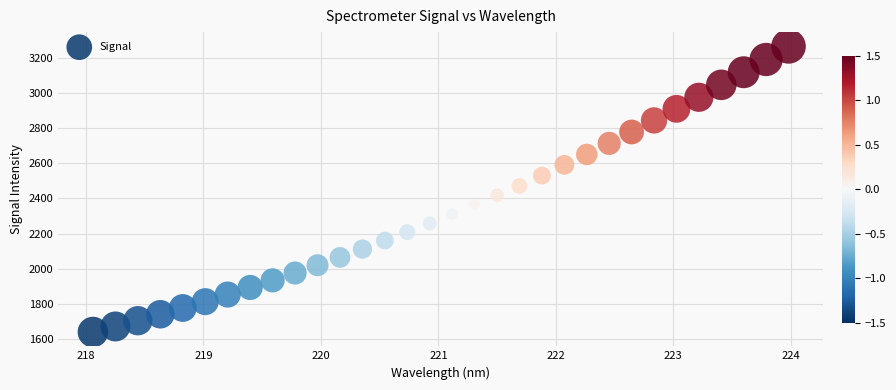

What is the range of X values (max minus min)?

5.9